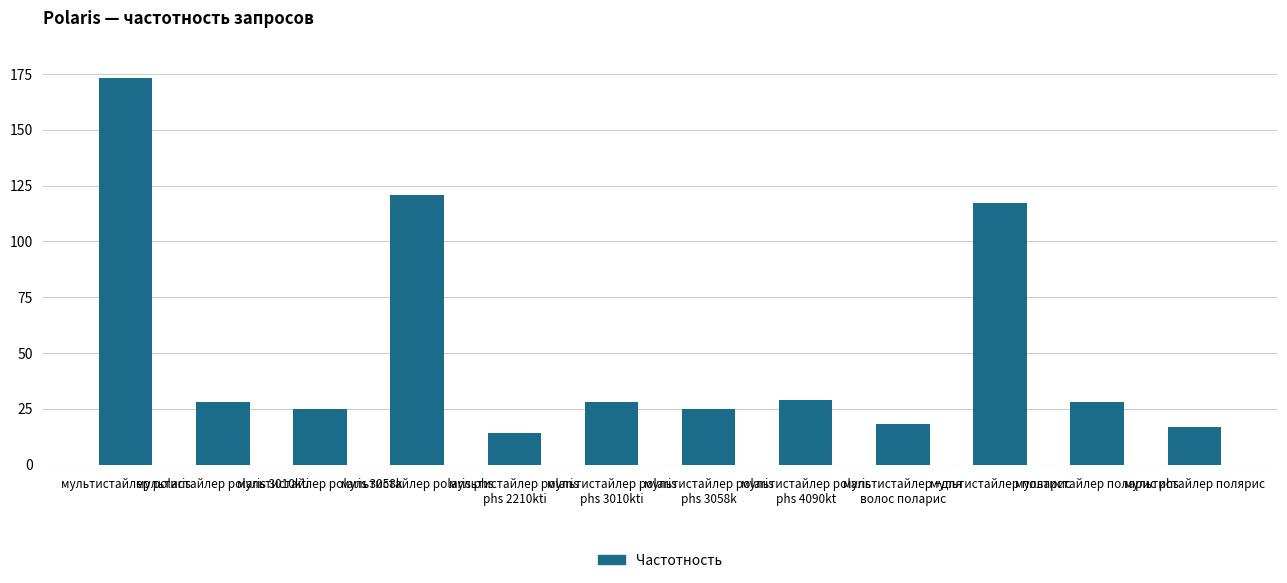

Is it true that the value at мультистайлер polaris
phs 2210kti is 5?

False